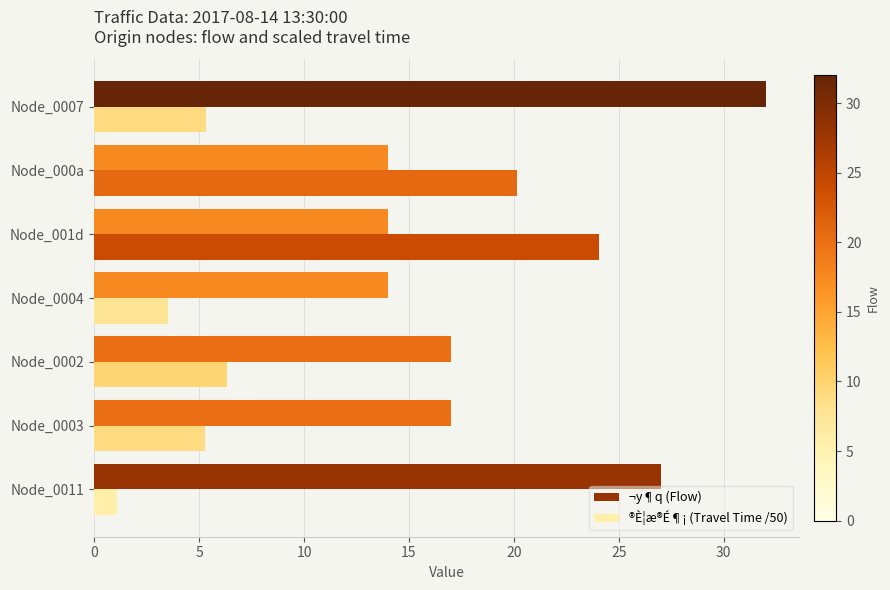

What is the average value of the ¬y¶q (Flow) series?

19.3